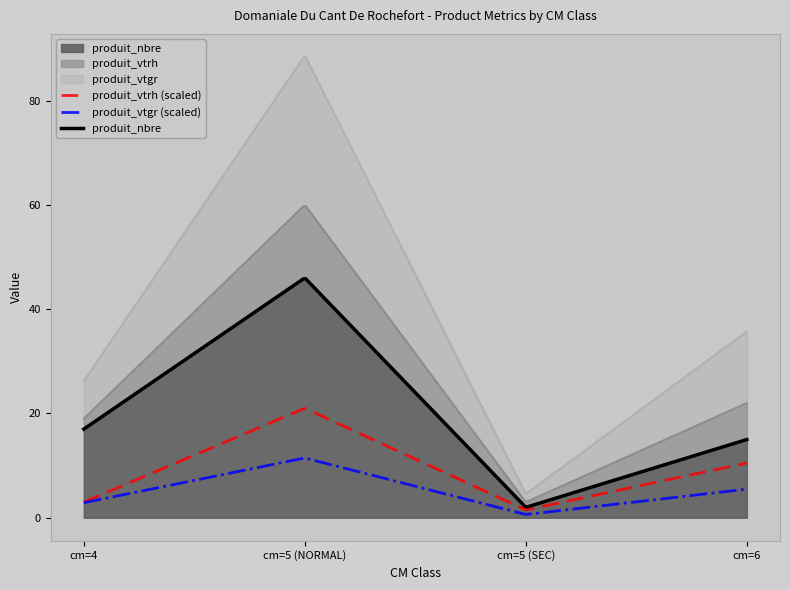

True or false: produit_nbre and produit_vtgr cross at least once.

False